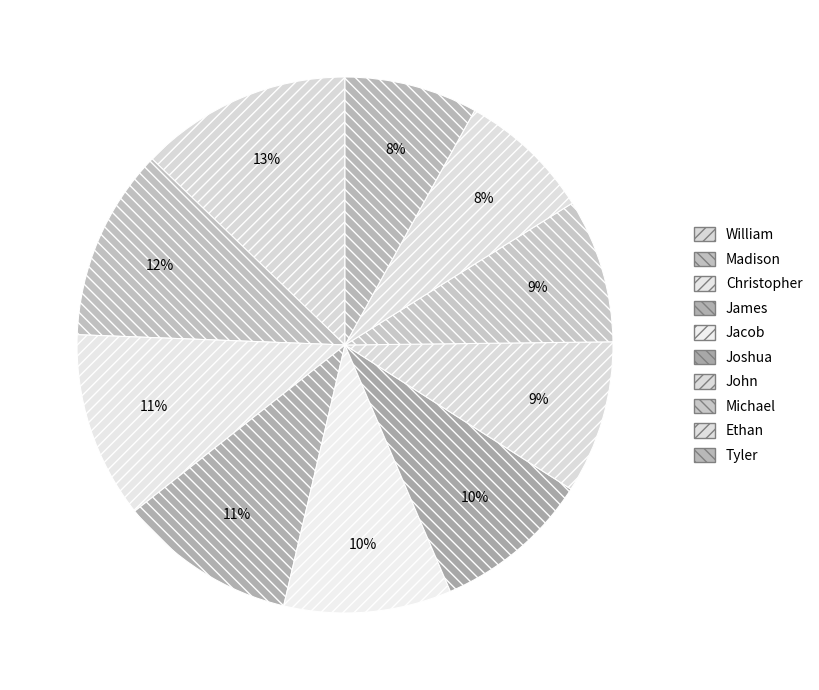

Which slice is the smallest?

Tyler